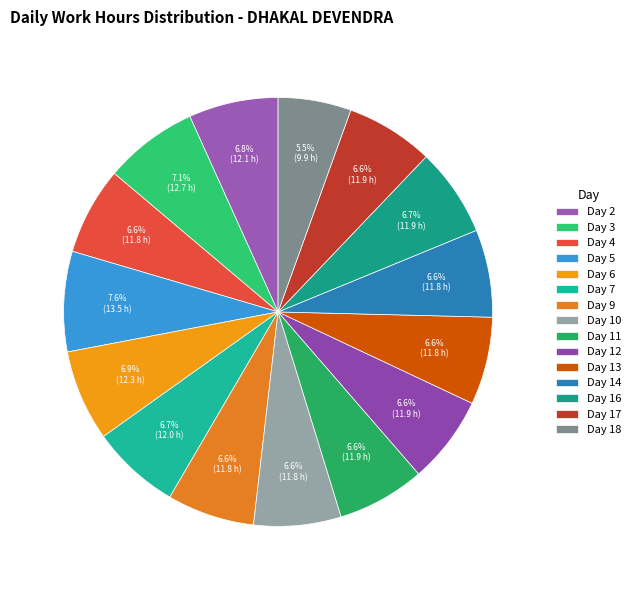

How many segments does this pie chart have?

15